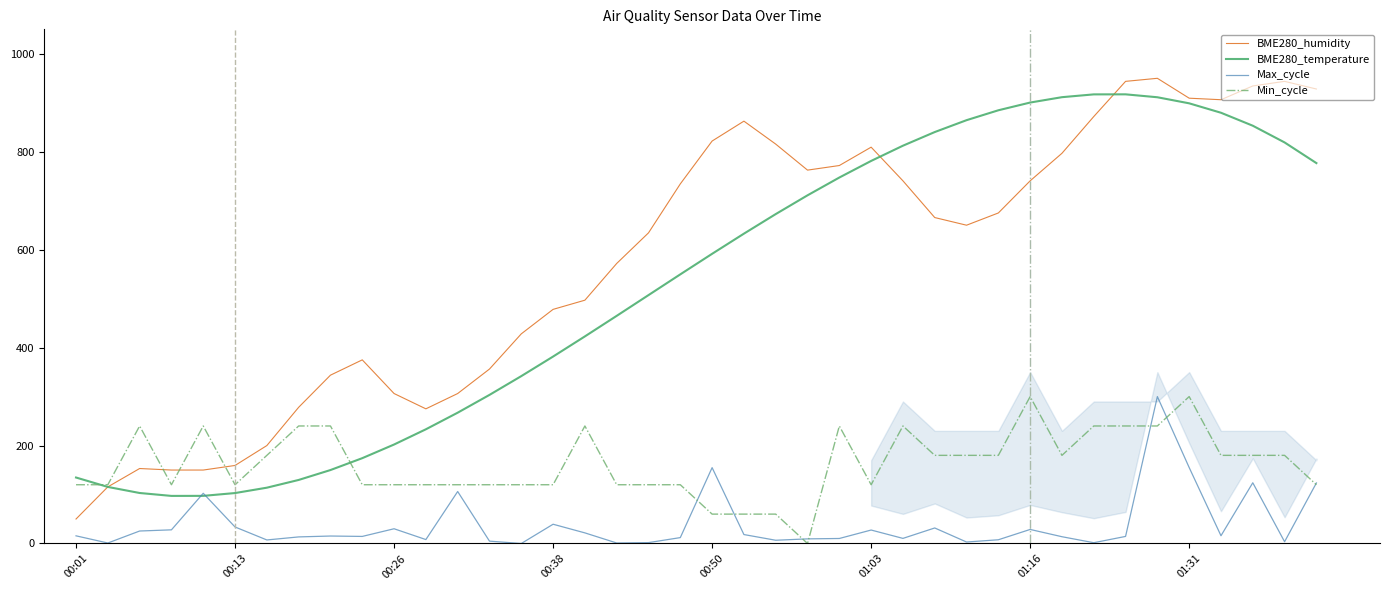

How many times do BME280_temperature and Min_cycle cross each other?

2